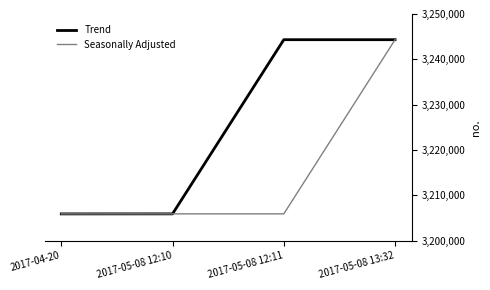

What position from the left is 2017-04-20?

1